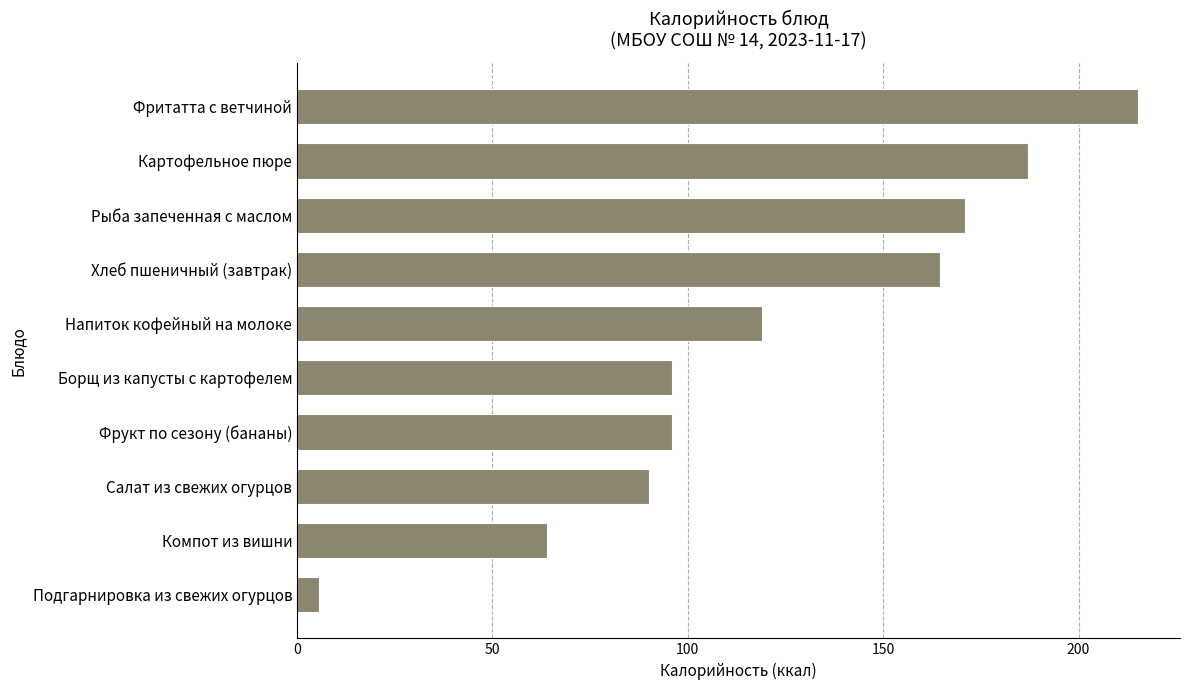

The chart shows a value of 5.6 at Подгарнировка из свежих огурцов. True or false?

True